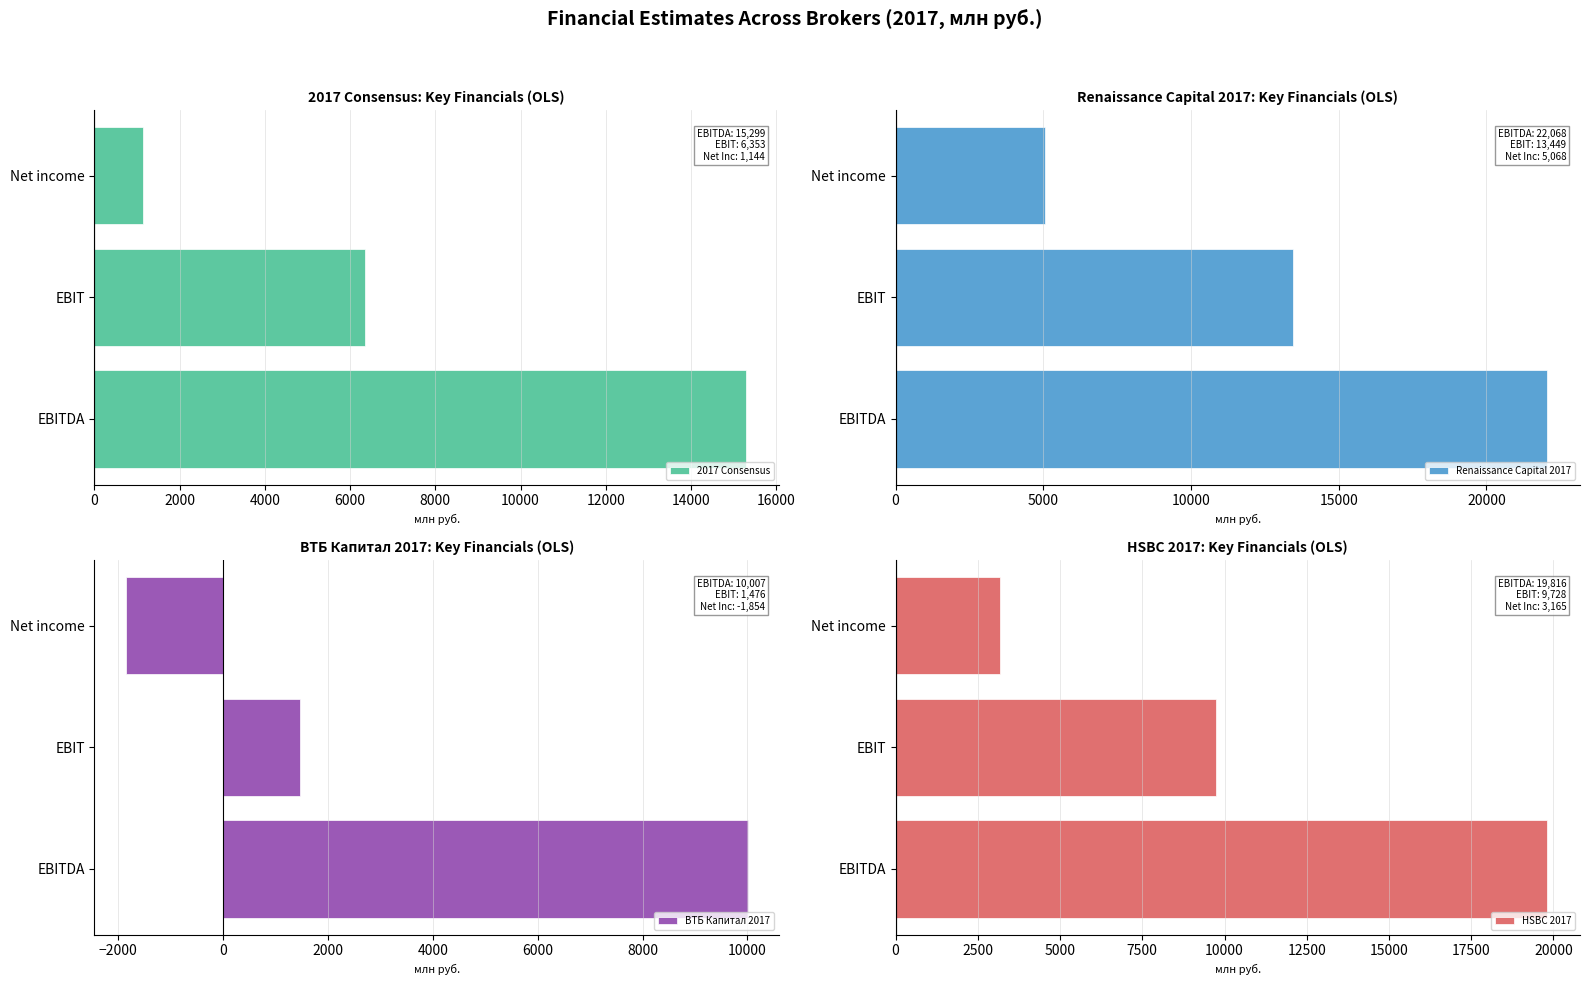

How many series are shown in this chart?

4